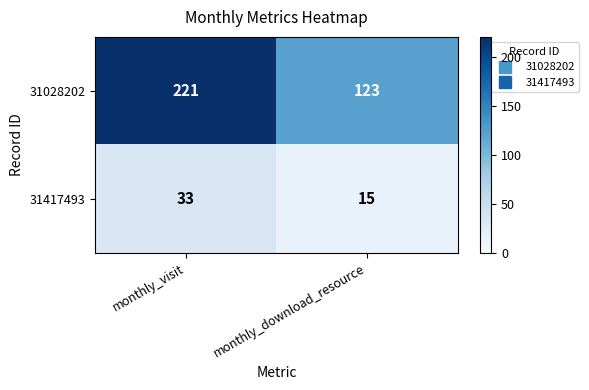

What is the approximate value of 31028202 at monthly_download_resource, to the nearest 10?

120